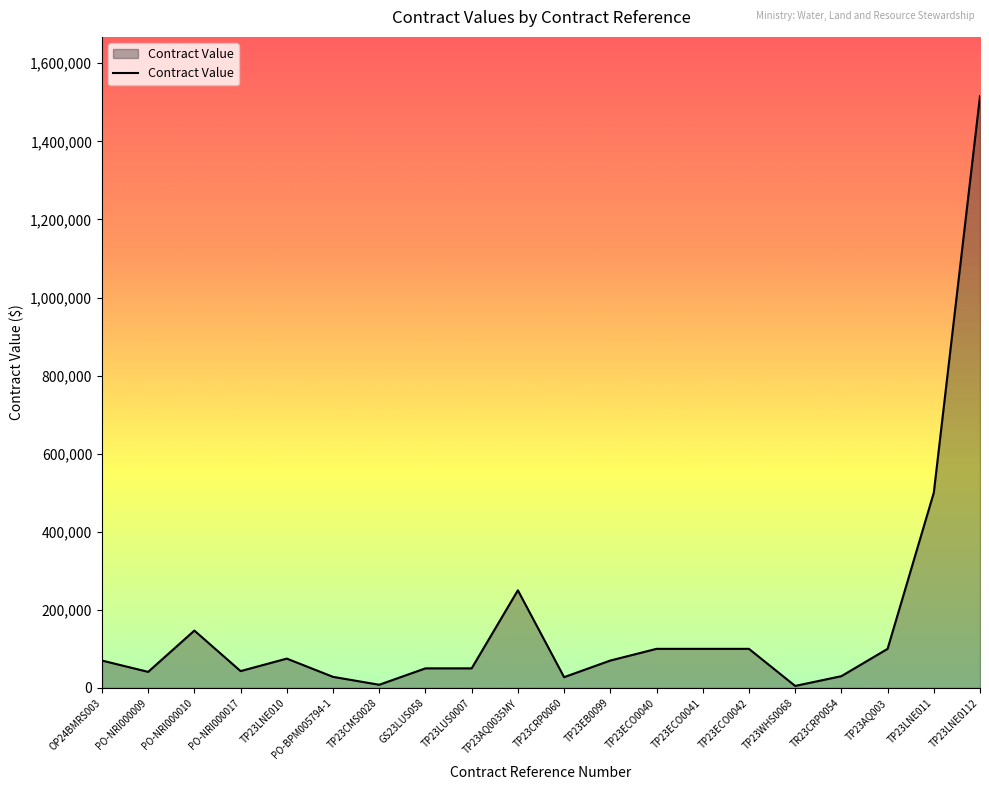

Which category has the highest value across all series?

TP23LNE0112